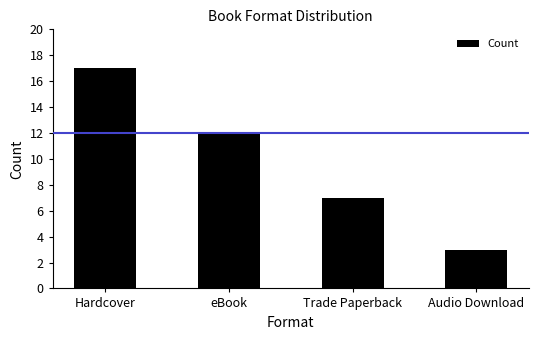

True or false: the data shows 9 at Trade Paperback.

False